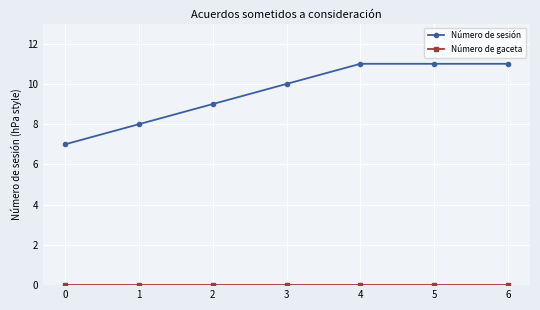

Read the Número de sesión value at 6.

11